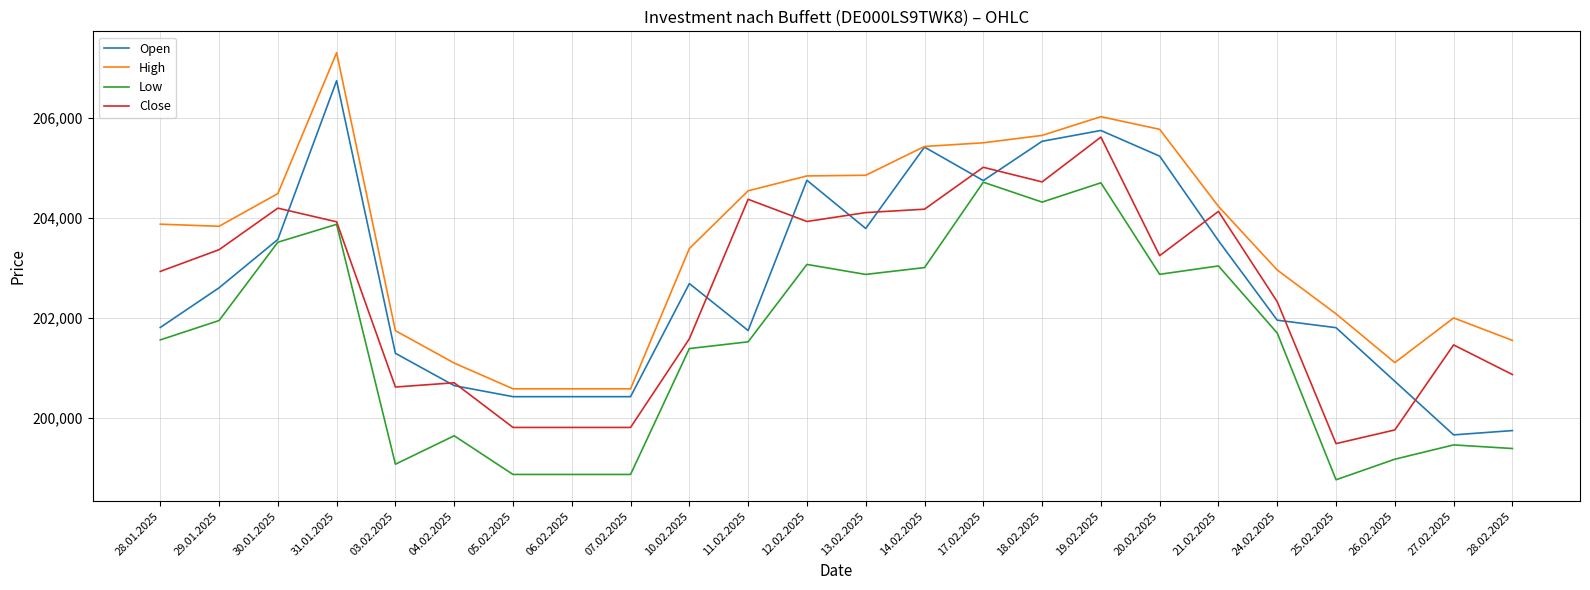

What is the approximate value of Low at 31.01.2025, to the nearest 10?

203880